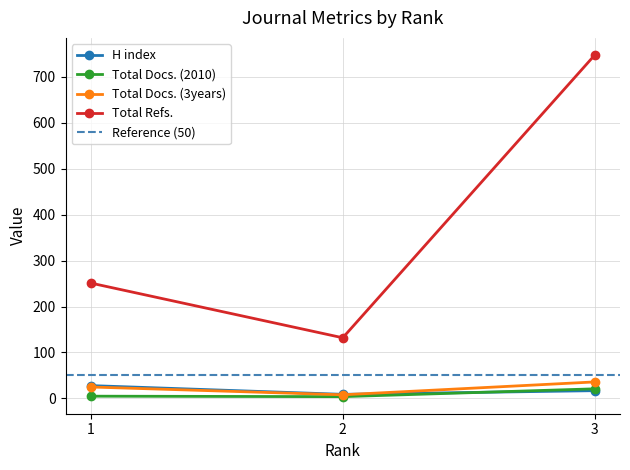

What are all the series names shown in the legend?

H index, Total Docs. (2010), Total Docs. (3years), Total Refs.